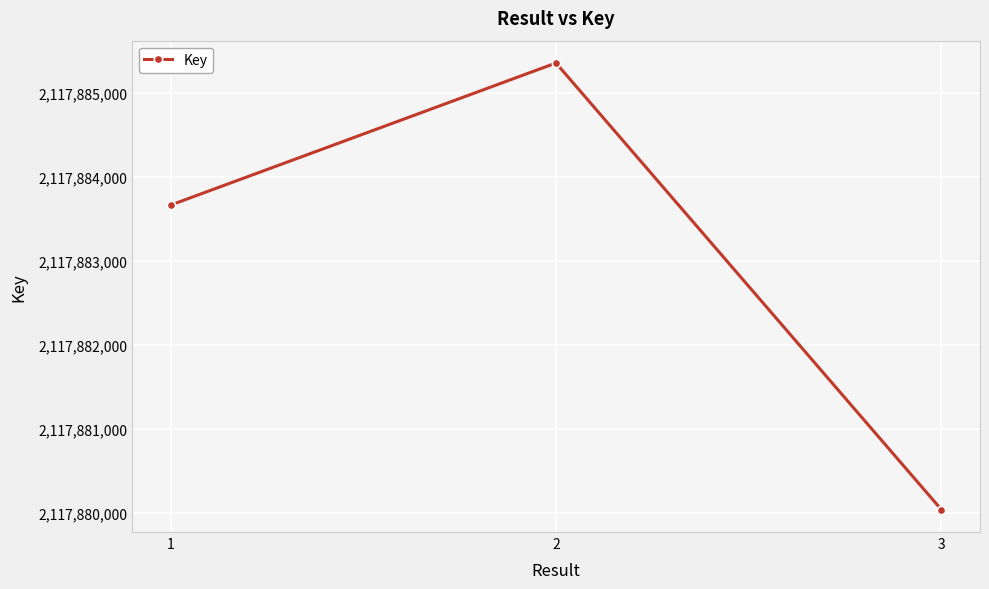

Read the value at 2.

2117885354